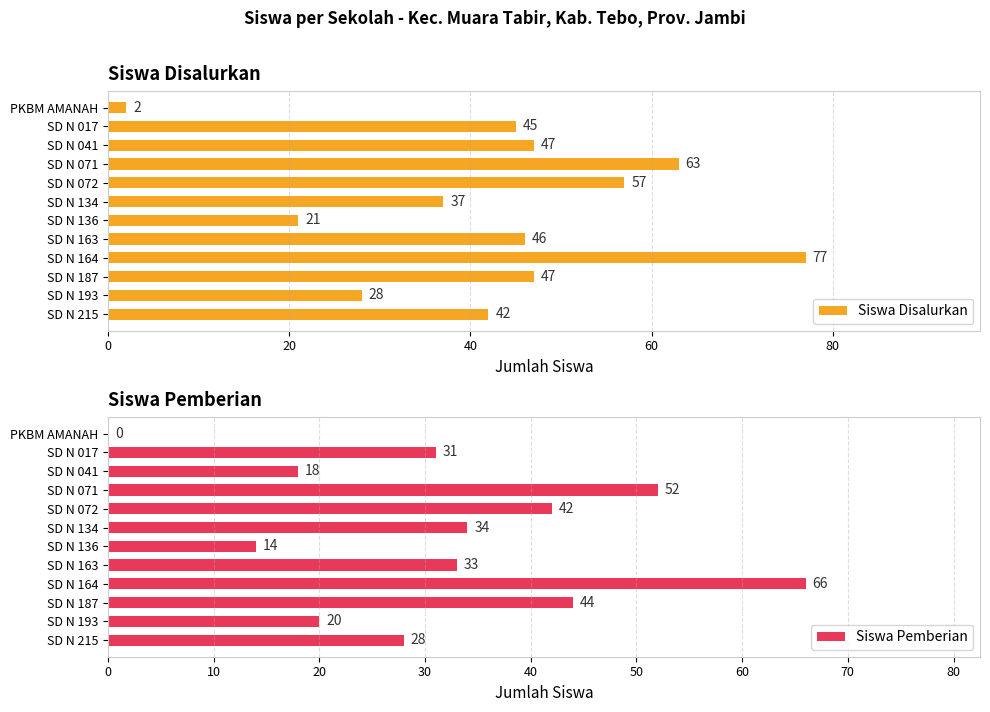

Reading right to left, transcribe all the data shown in this chart.

Siswa Disalurkan: 42	28	47	77	46	21	37	57	63	47	45	2
Siswa Pemberian: 28	20	44	66	33	14	34	42	52	18	31	0